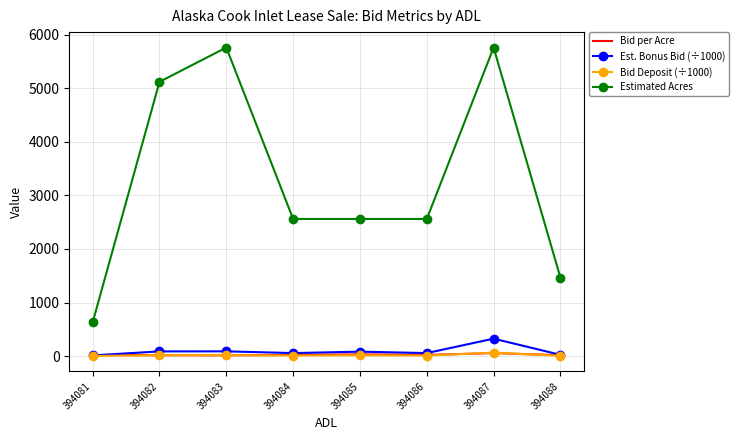

True or false: Bid Deposit (÷1000) has a value of 11.4 at 394084.

True